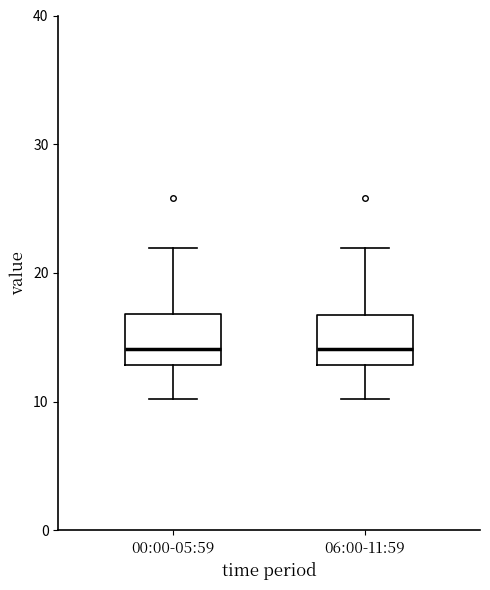

Reading left to right, read every box against the y-axis: the position of its median line, the range the box covers, and the ends of its whiskers. The values are not printed on the chart, so give them approximately, as read against the axis.

00:00-05:59: median 14, box 13 to 17, whiskers 10 to 22
06:00-11:59: median 14, box 13 to 17, whiskers 10 to 22